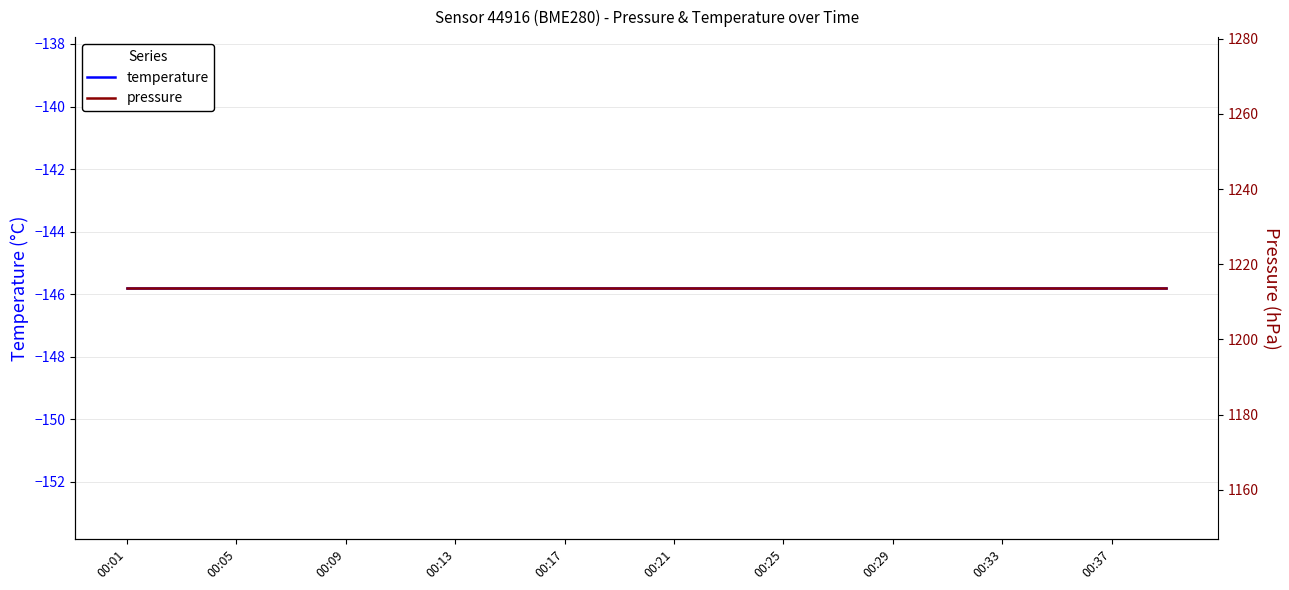

Rank the series by their maximum value, from lowest to highest.

temperature, pressure